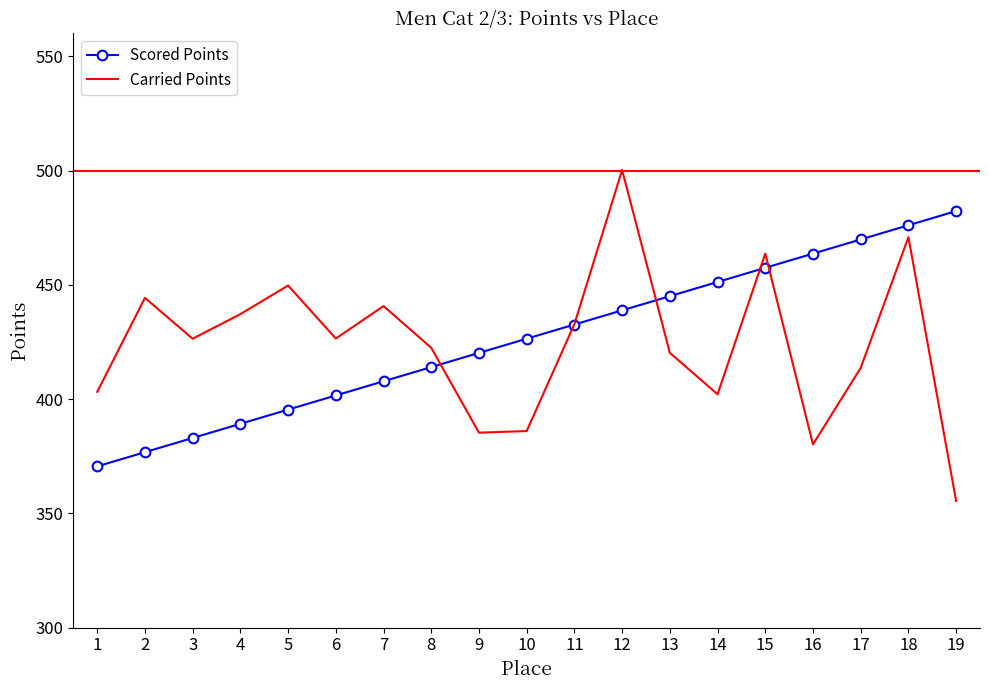

Which series has the largest total across all categories?

Scored Points